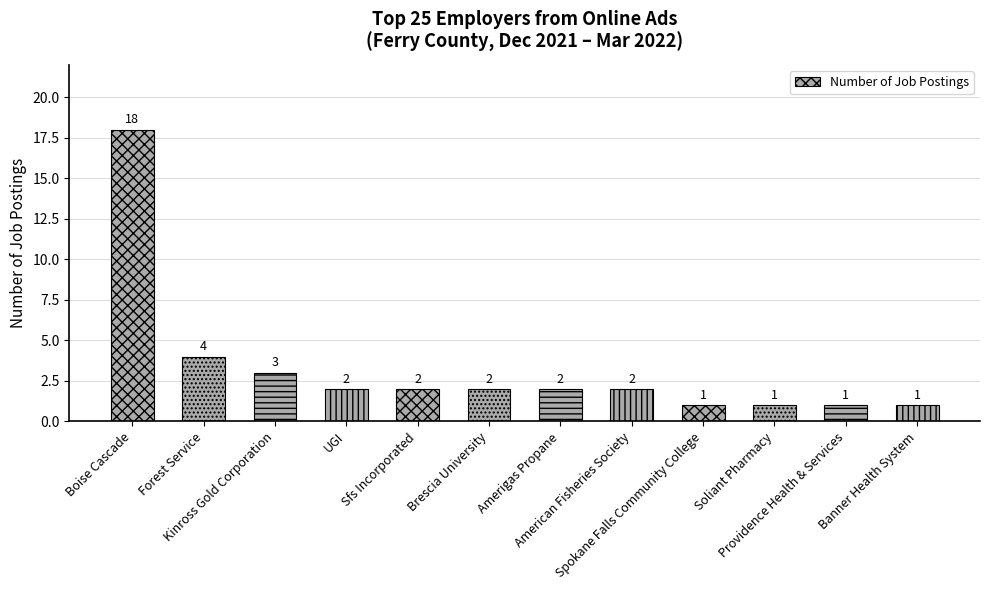

Reading left to right, transcribe all the data shown in this chart.

Boise Cascade=18	Forest Service=4	Kinross Gold Corporation=3	UGI=2	Sfs Incorporated=2	Brescia University=2	Amerigas Propane=2	American Fisheries Society=2	Spokane Falls Community College=1	Soliant Pharmacy=1	Providence Health & Services=1	Banner Health System=1